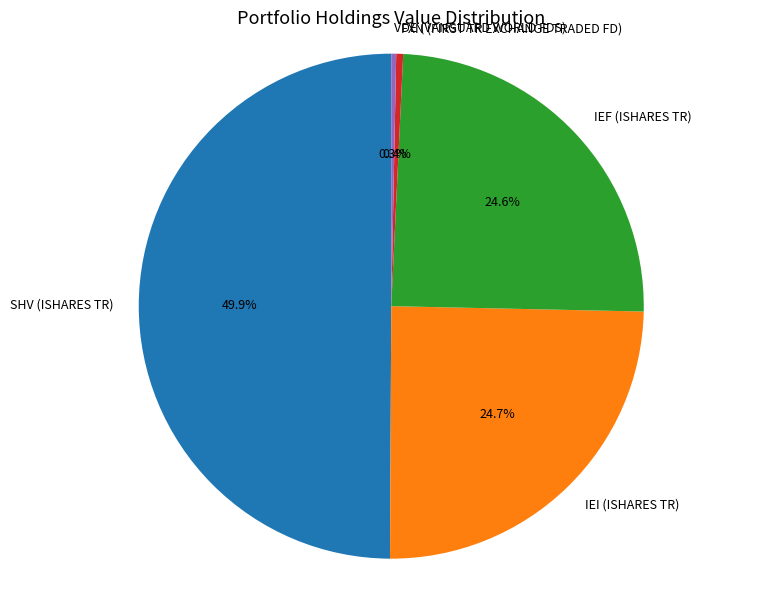

To the nearest percent, what percentage of the pie is SHV (ISHARES TR)?

50%